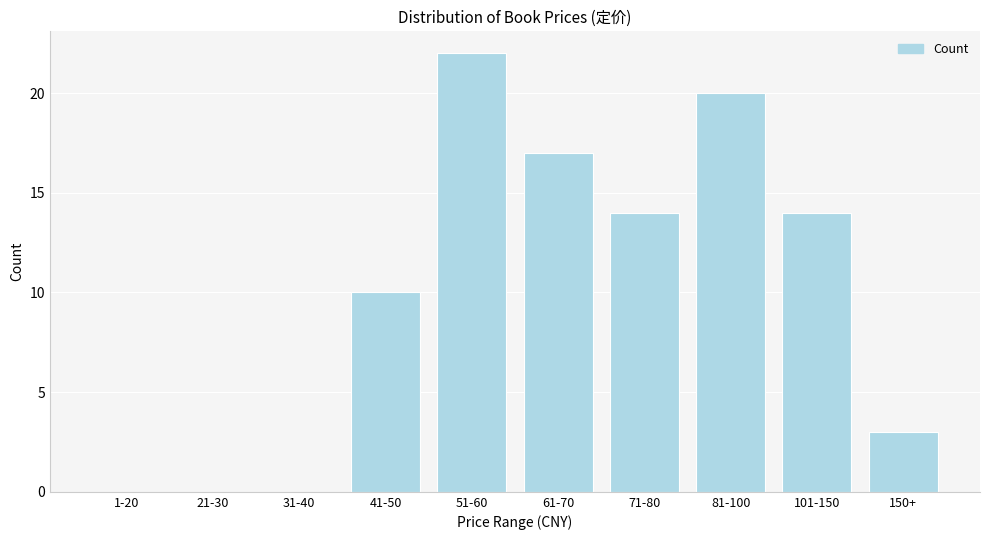

Reading left to right, transcribe all the data shown in this chart.

1-20=0	21-30=0	31-40=0	41-50=10	51-60=22	61-70=17	71-80=14	81-100=20	101-150=14	150+=3